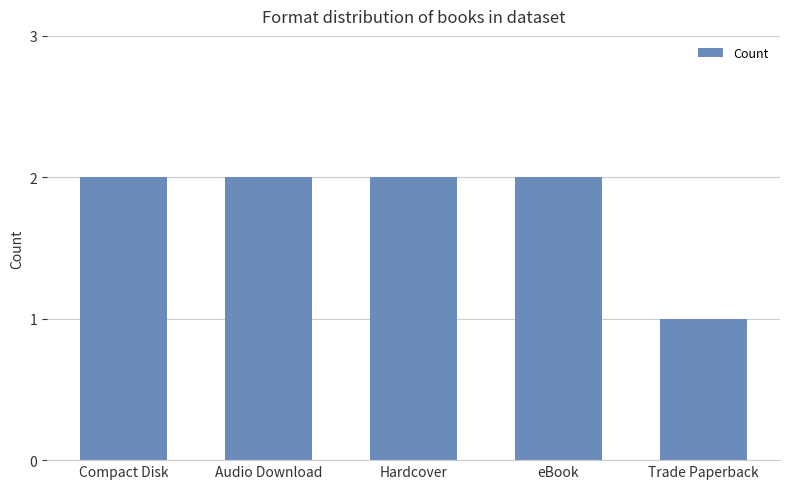

Does the chart contain any negative values?

No